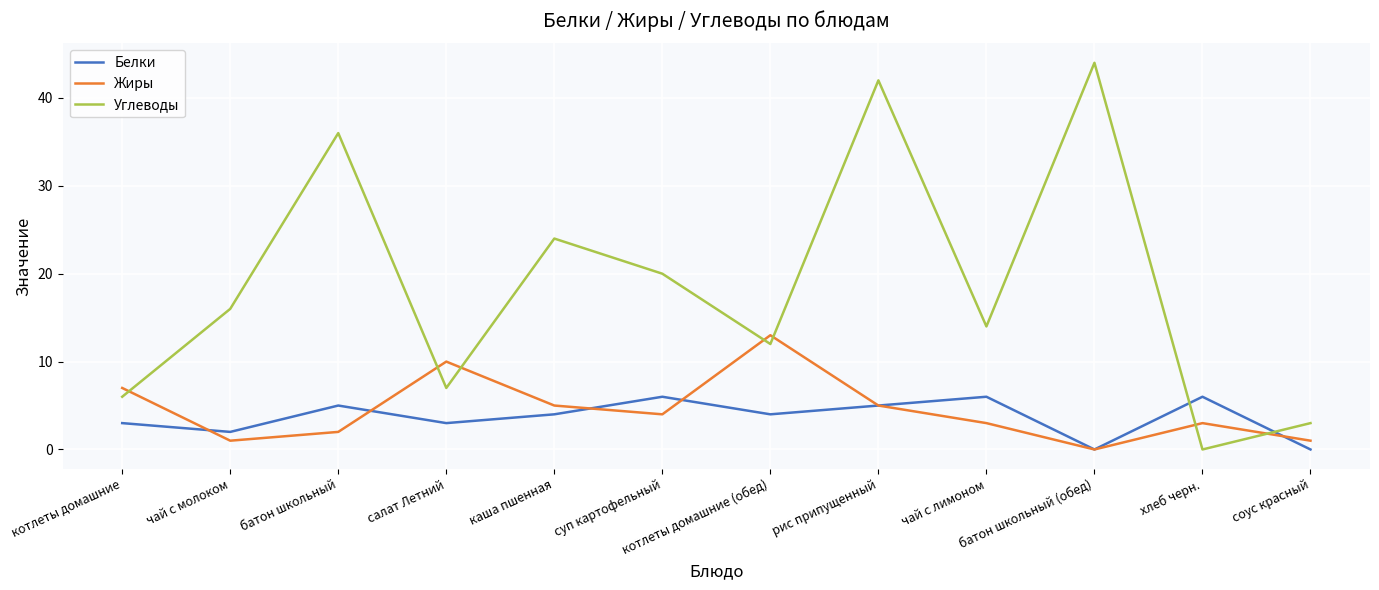

The Углеводы series shows 70 at батон школьный (обед). True or false?

False